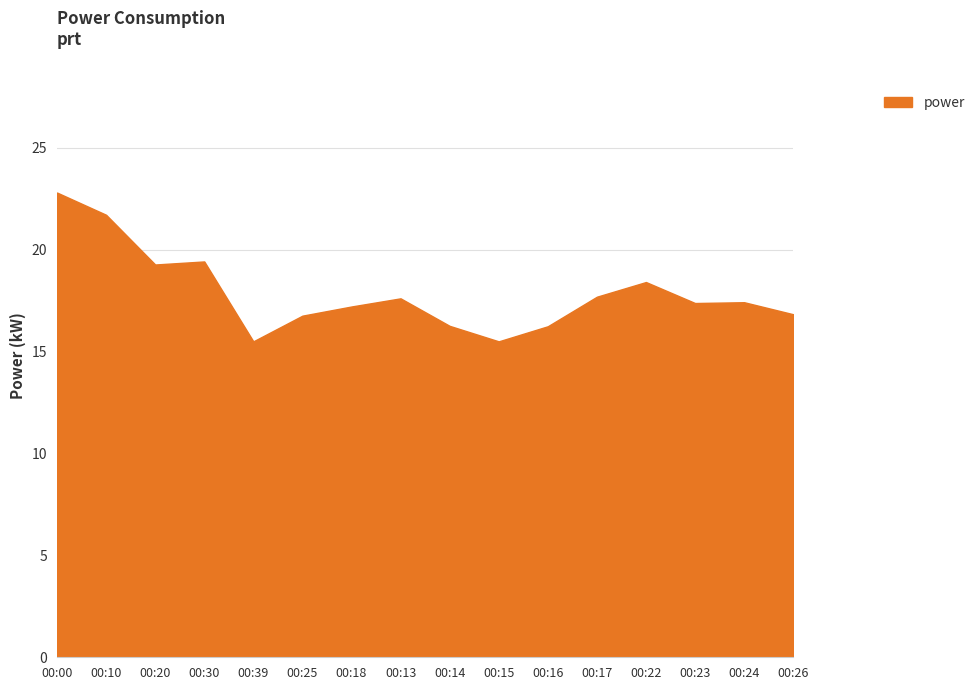

What is the difference between the maximum and minimum values?

7.3